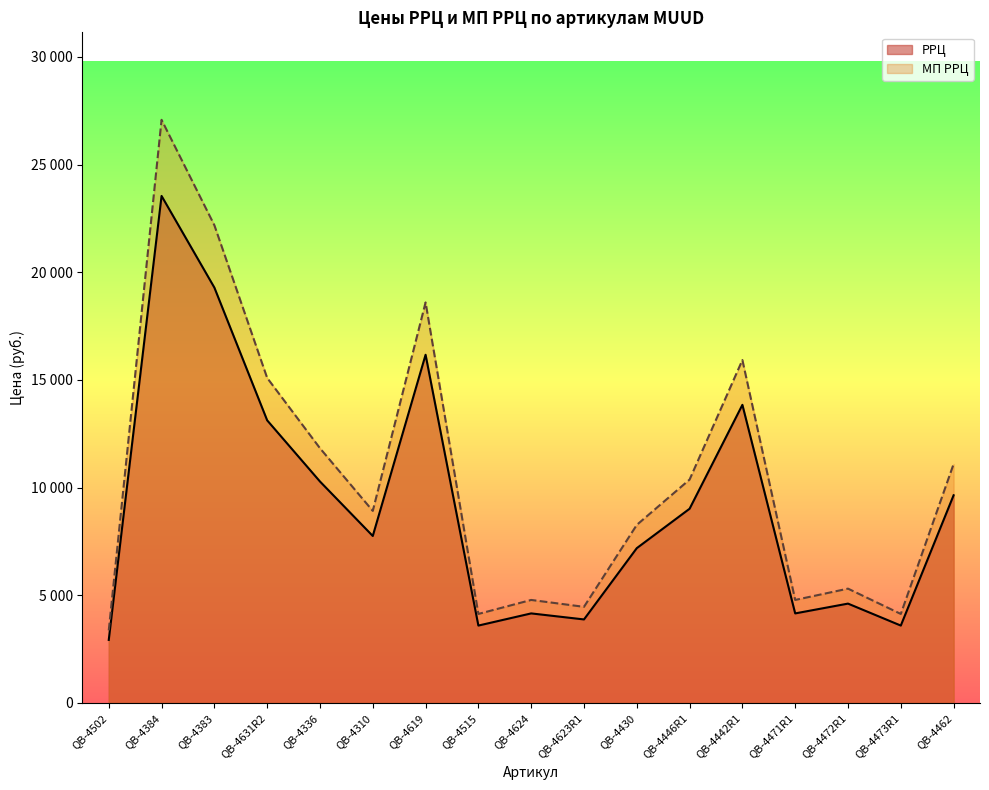

What is the average value of the РРЦ series?

9224